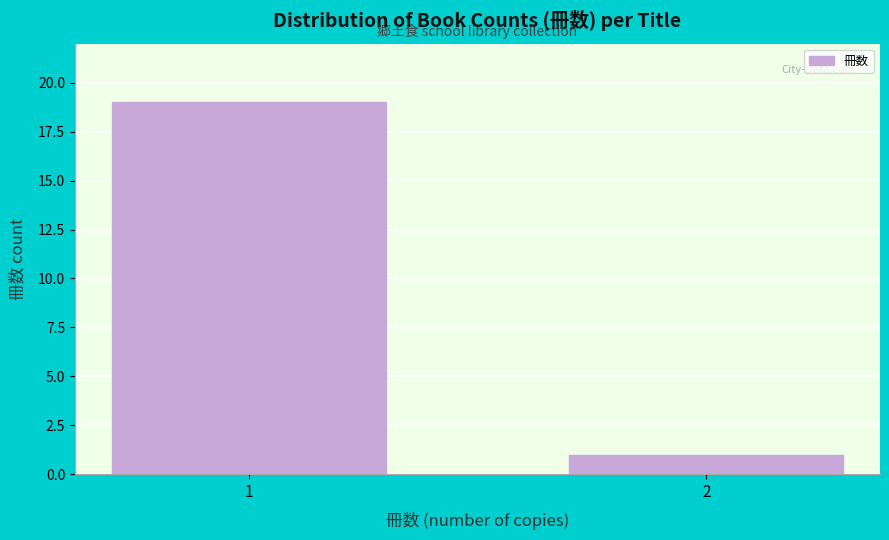

Reading left to right, transcribe all the data shown in this chart.

1=19	2=1